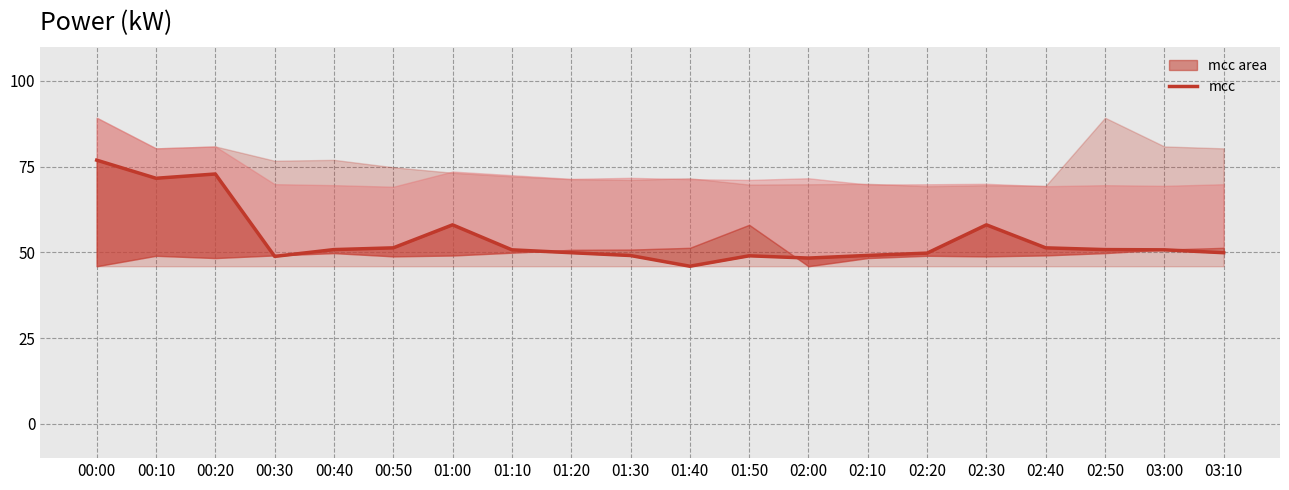

The chart shows a value of 26.6 at 00:20. True or false?

False